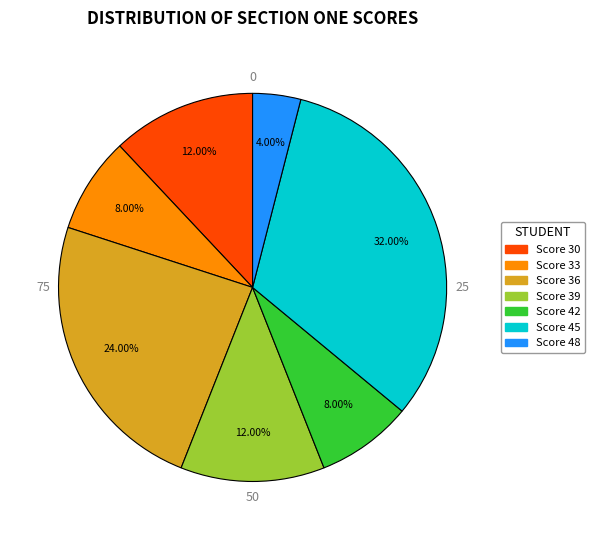

Does any single category account for the majority?

No